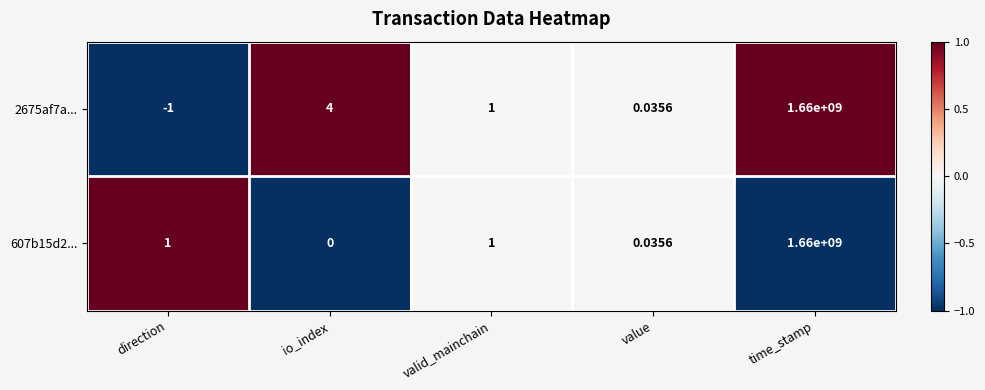

Where is 2675af7a... nearest to the value 829999999?

io_index